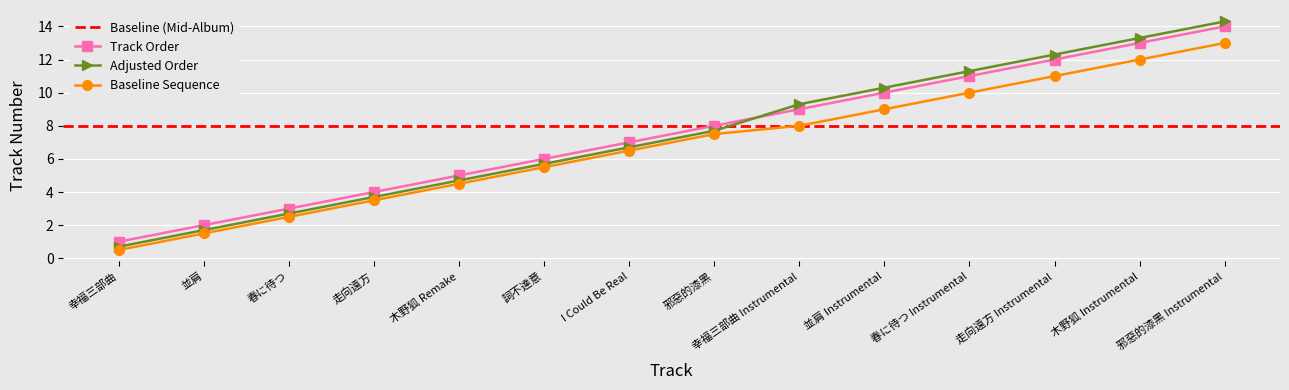

What is the value of the 14th point from the left?

14